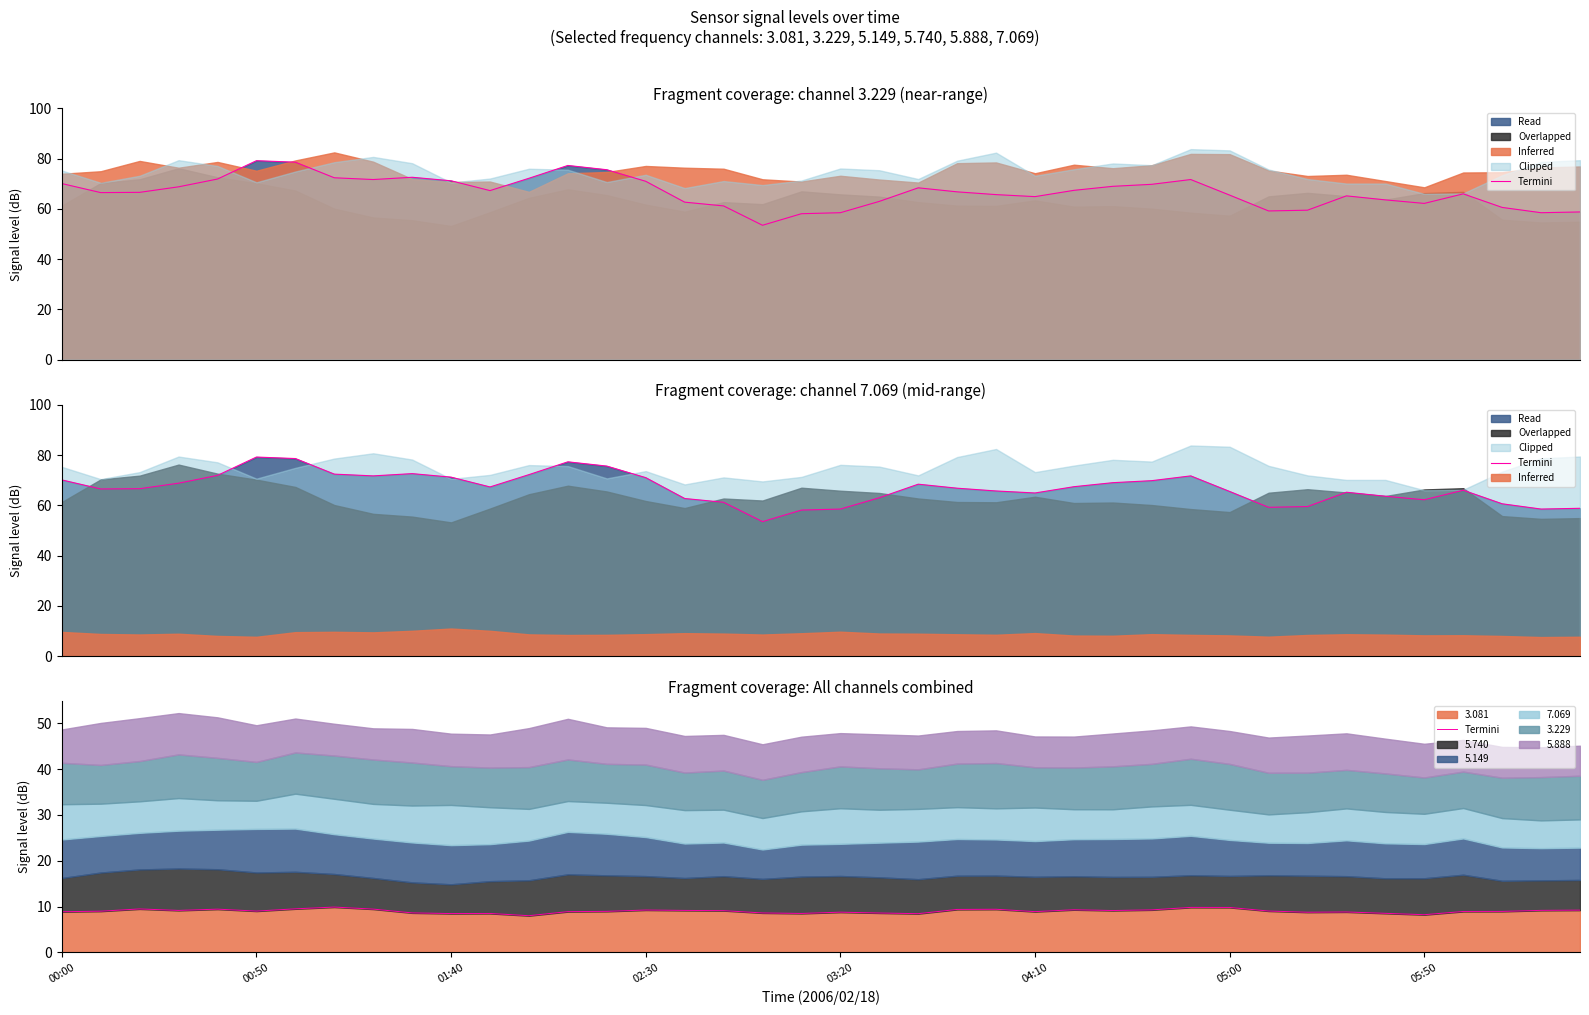

What is the lowest value of the 3.081 series?

8.0